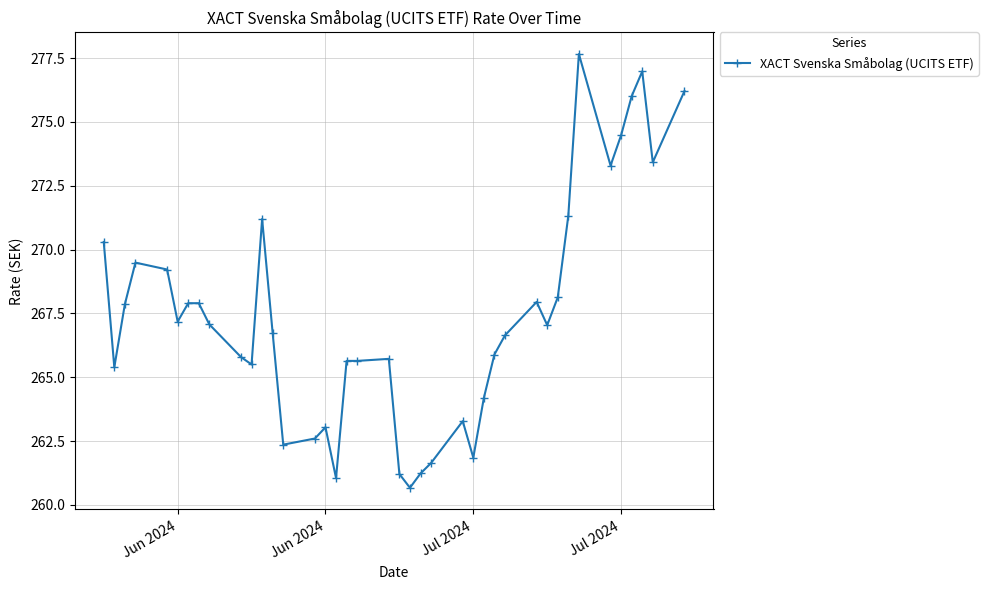

What is the difference between the maximum and minimum values?

17.0